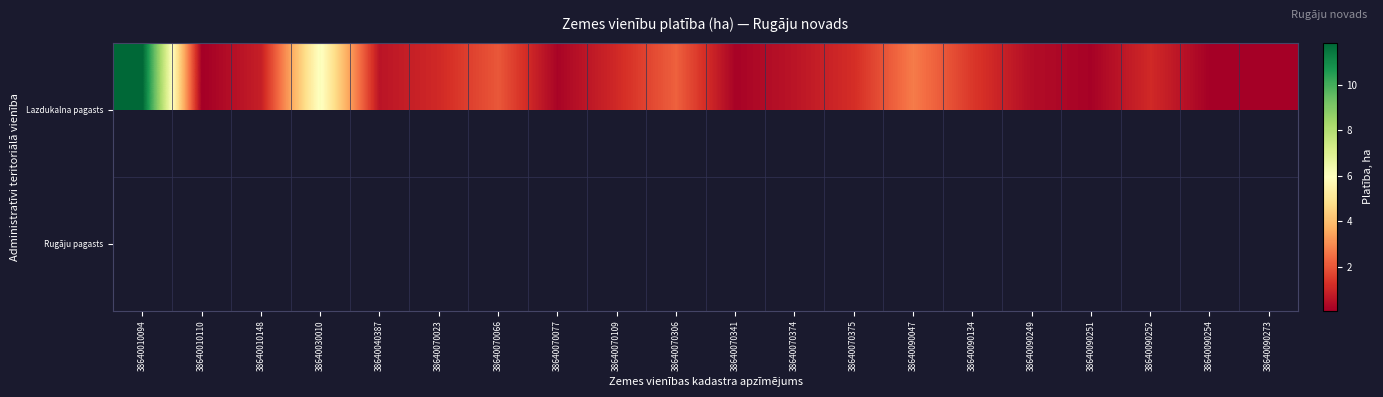

What is the difference between the maximum and second lowest values in the row_0 series?

11.7